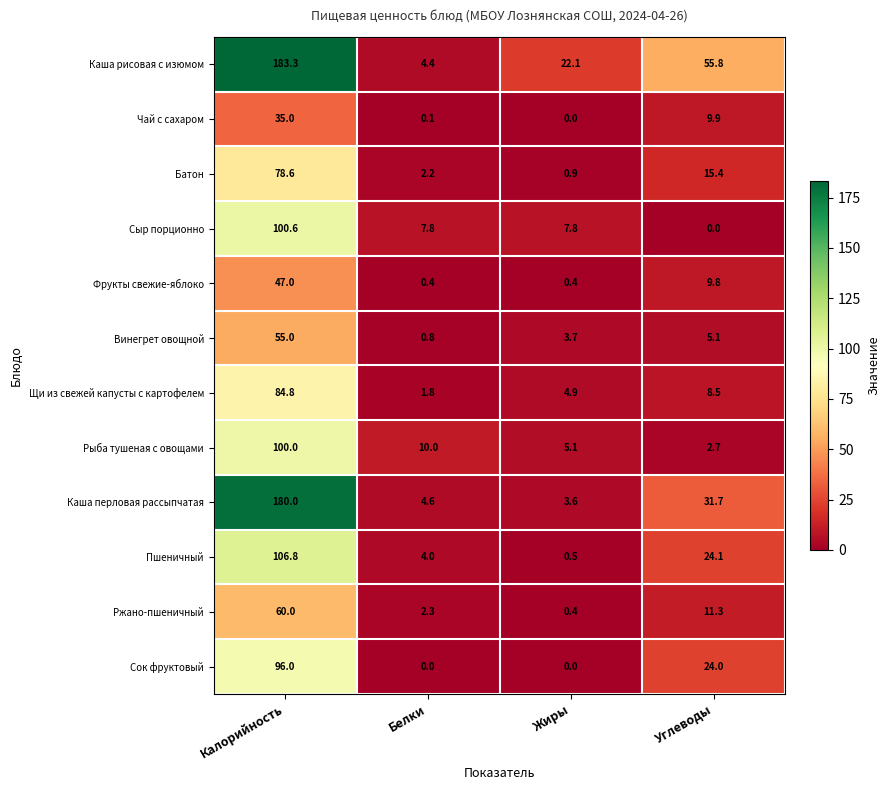

List the series in order of their peak value, lowest first.

Чай с сахаром, Фрукты свежие-яблоко, Винегрет овощной, Ржано-пшеничный, Батон, Щи из свежей капусты с картофелем, Сок фруктовый, Рыба тушеная с овощами, Сыр порционно, Пшеничный, Каша перловая рассыпчатая, Каша рисовая с изюмом